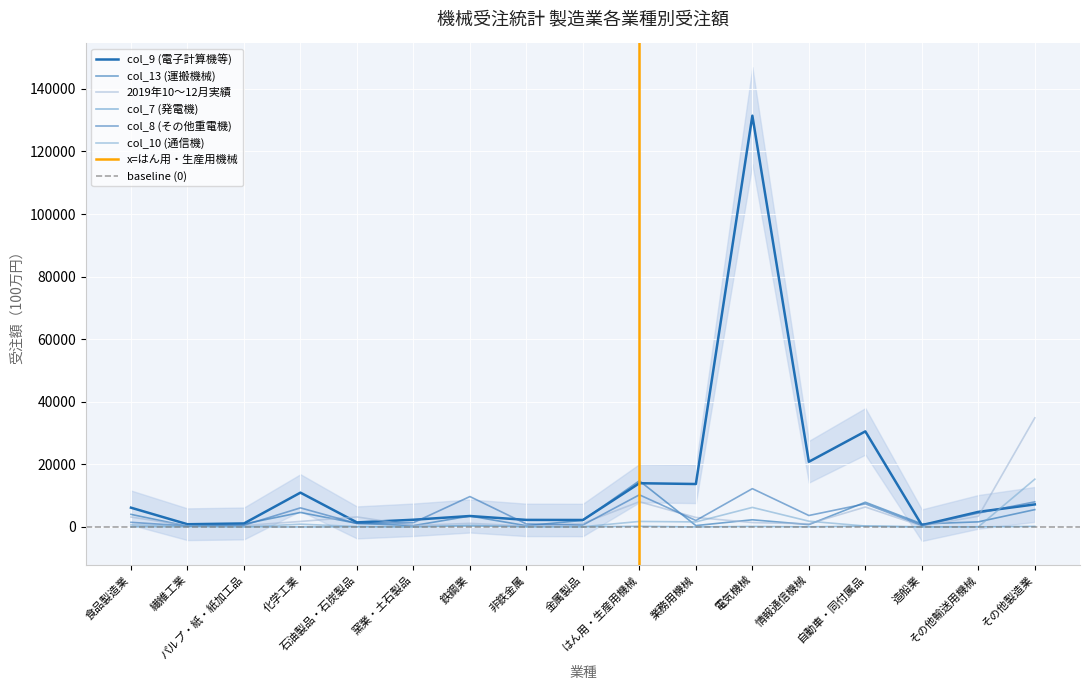

Reading left to right, transcribe all the data shown in this chart.

col_9 (電子計算機等): 6154	866	1113	10961	1449	2299	3493	2250	2221	13973	13721	131443	20832	30542	564	4813	7202
col_13 (運搬機械): 4025	225	944	4619	1146	423	3491	388	2099	14753	434	2287	747	7893	973	1625	5535
2019年10～12月実績: 3169	363	437	1759	3194	476	1143	308	1141	8056	3030	1405	997	6370	285	3415	34867
col_7 (発電機): 20	0	7	-3	27	1	493	3	10	194	0	145	40	231	10	7	167
col_8 (その他重電機): 1479	307	544	6093	1095	1365	9710	954	607	10267	2065	12238	3656	7391	531	4424	8021
col_10 (通信機): 640	323	23	882	137	35	228	96	59	1759	1606	6245	1840	285	6	39	15259